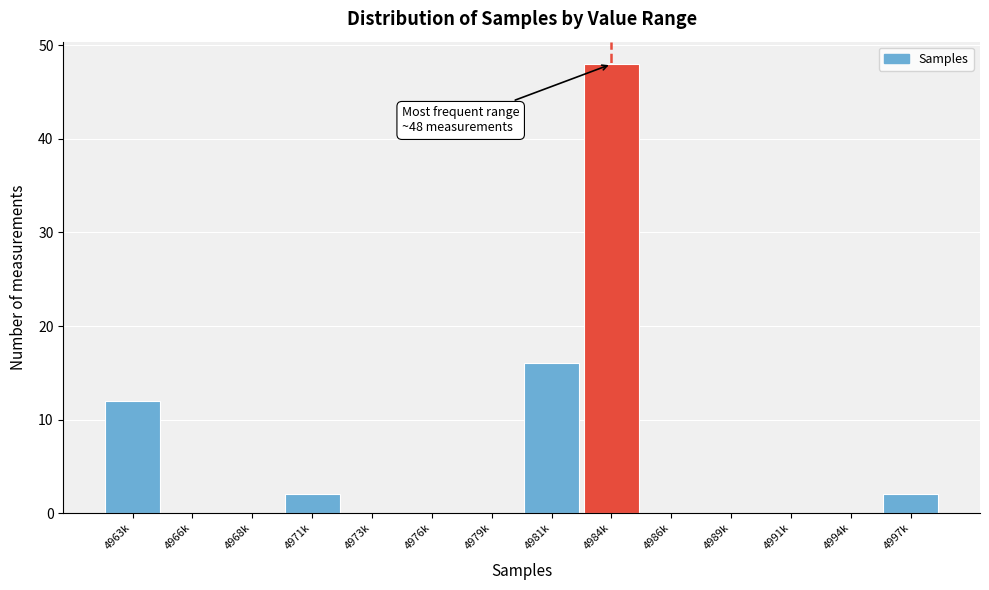

Reading right to left, transcribe all the data shown in this chart.

4997k=2	4994k=0	4991k=0	4989k=0	4986k=0	4984k=48	4981k=16	4979k=0	4976k=0	4973k=0	4971k=2	4968k=0	4966k=0	4963k=12